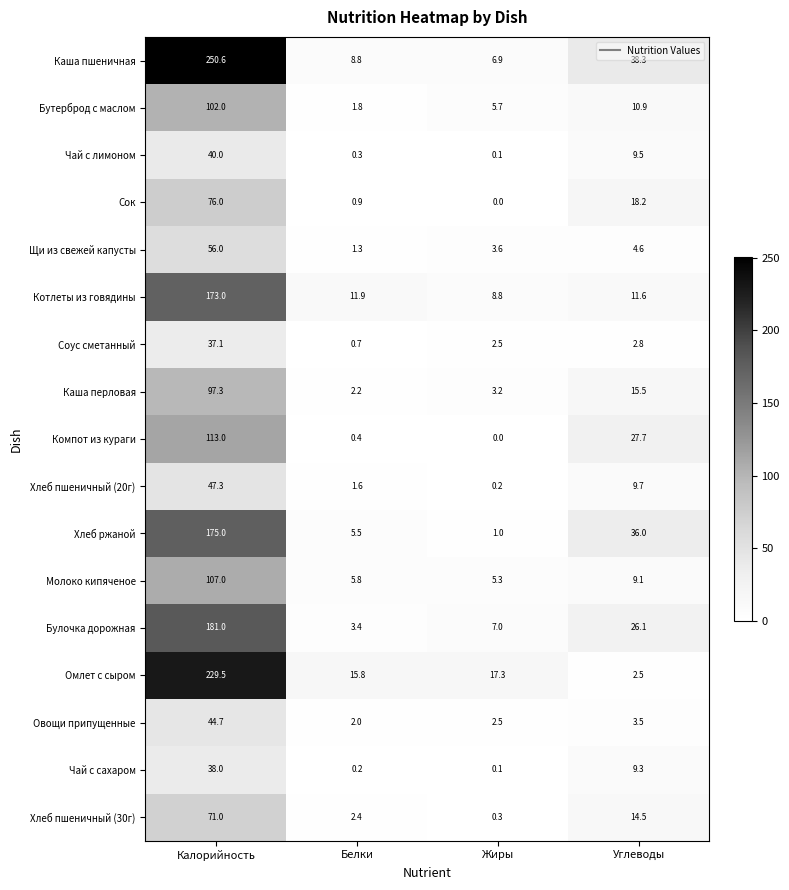

What is the average value of the Щи из свежей капусты series?

16.4